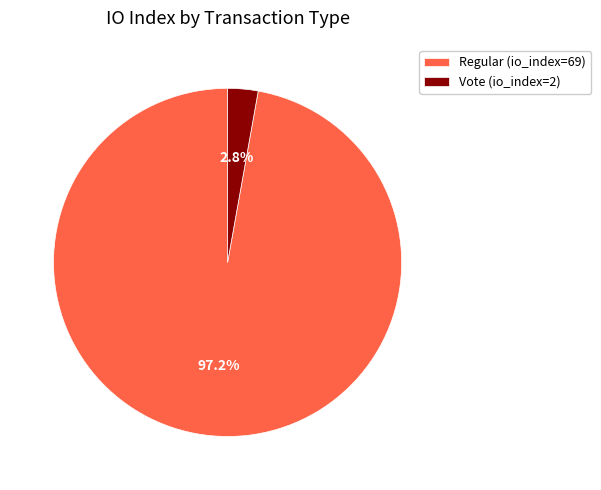

Which has a higher value, Vote (io_index=2) or Regular (io_index=69)?

Regular (io_index=69)